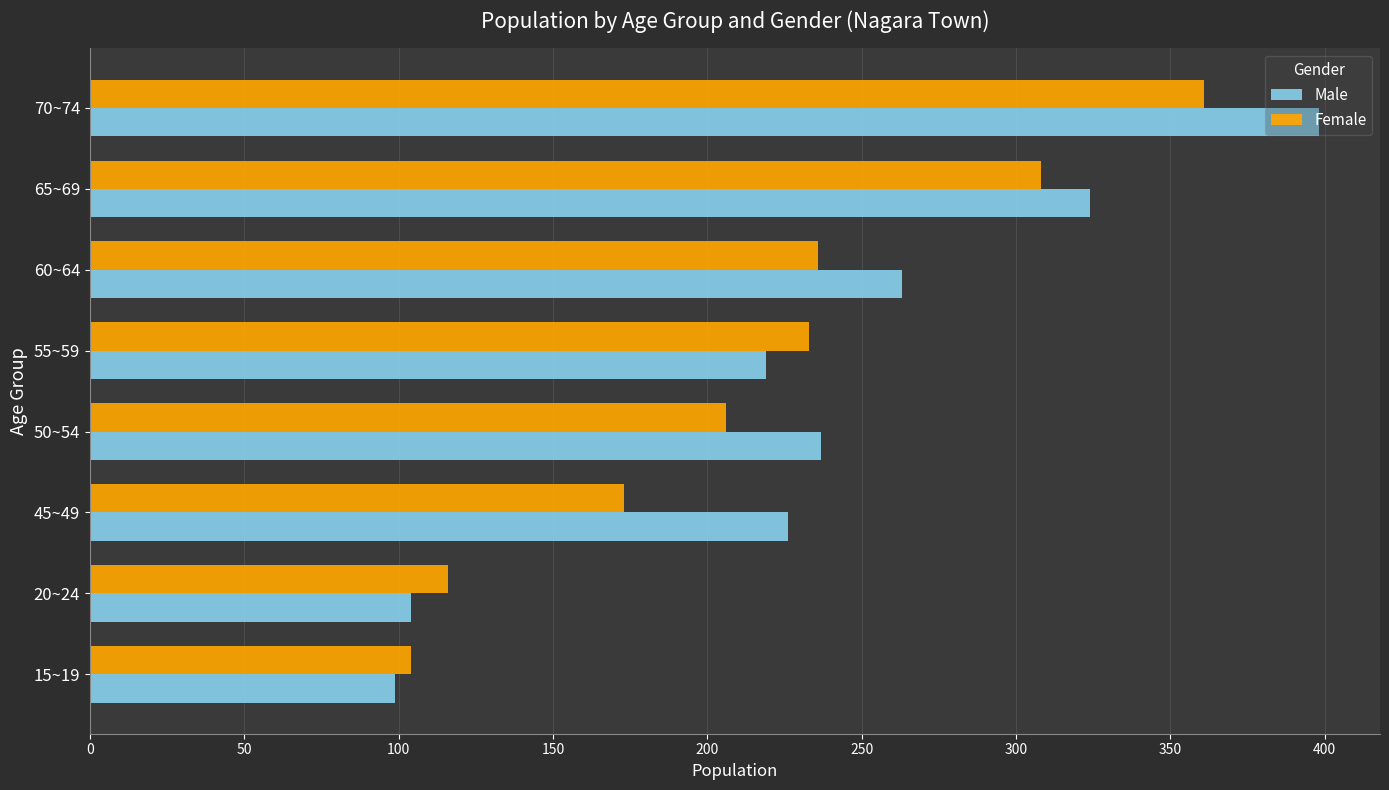

What is the greatest value displayed?

398